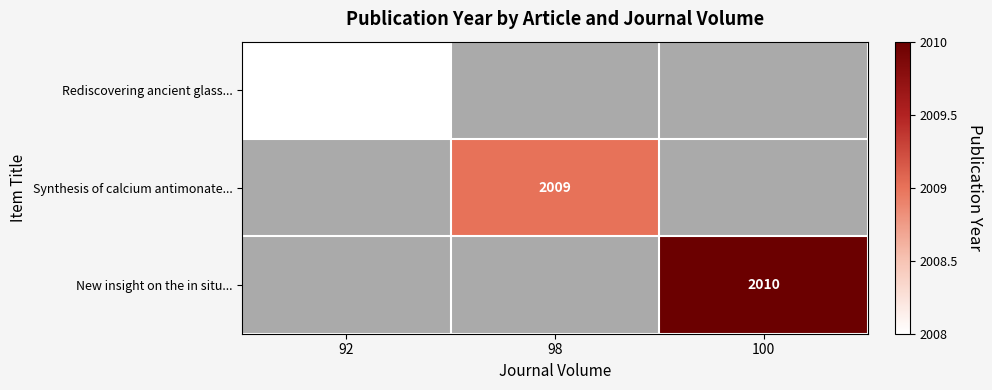

The Rediscovering ancient glass... series shows 2008 at 92. True or false?

True